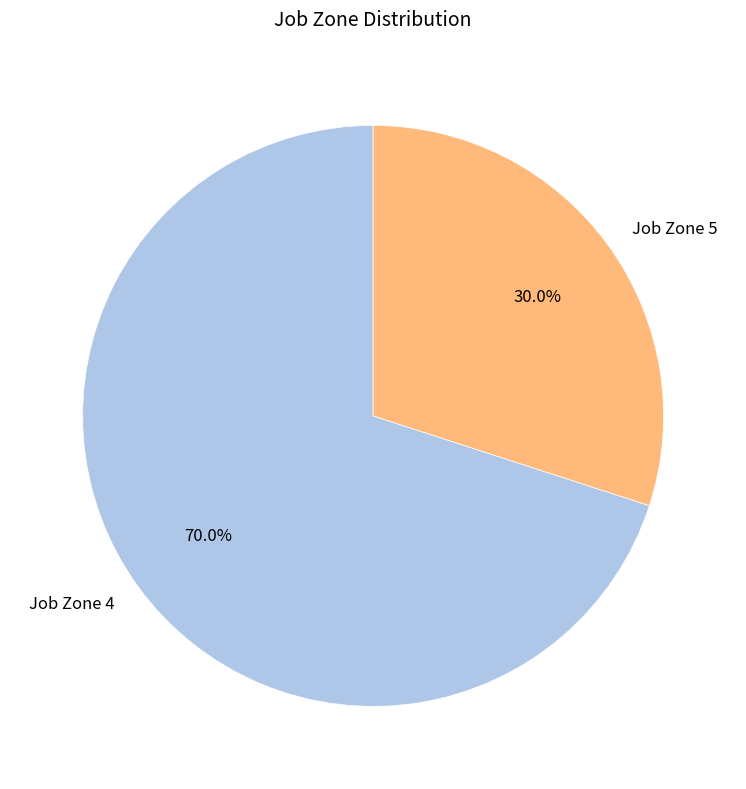

Does any single category account for the majority?

Yes